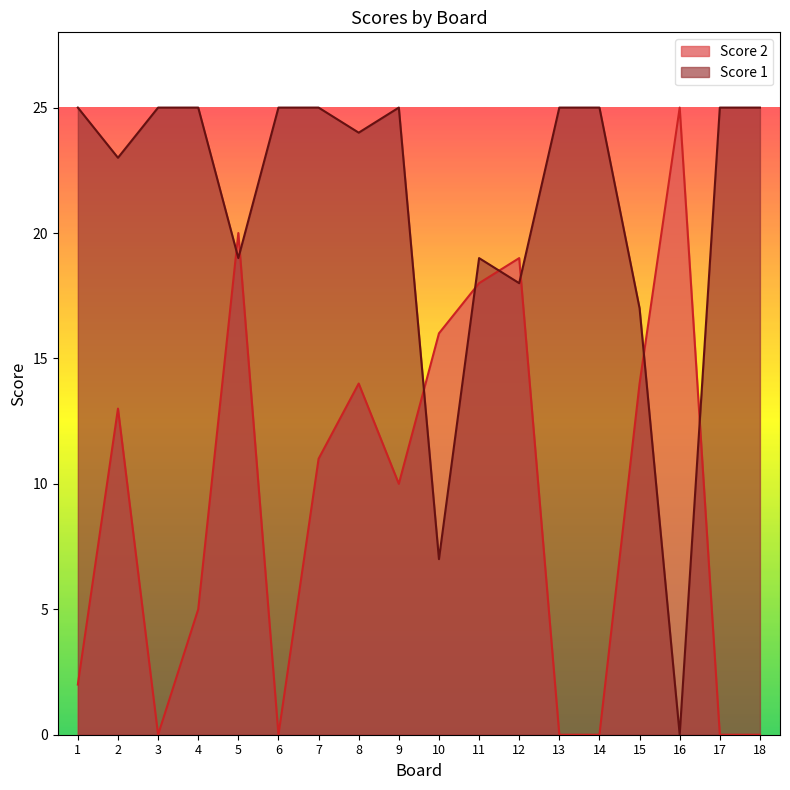

What are all the series names shown in the legend?

Score 2, Score 1